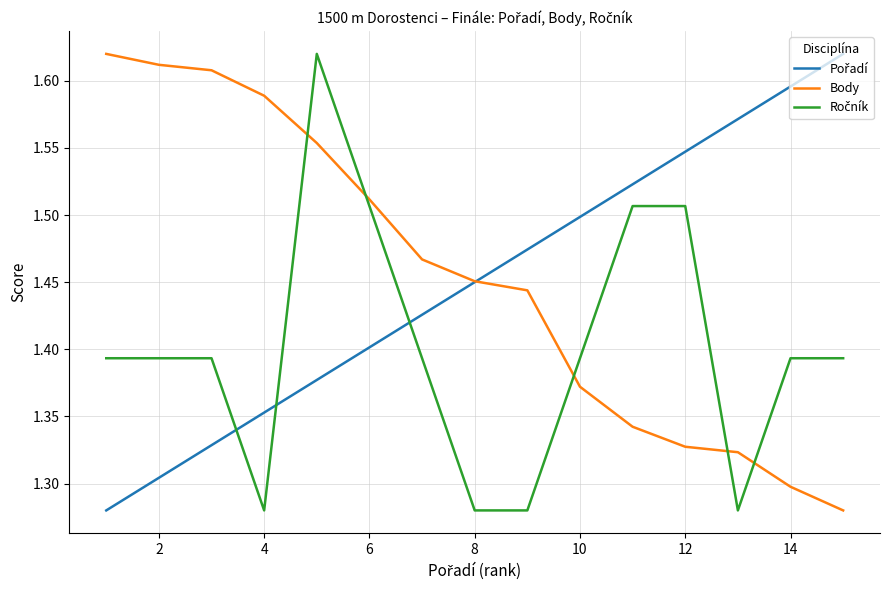

How many lines are shown in the chart?

3